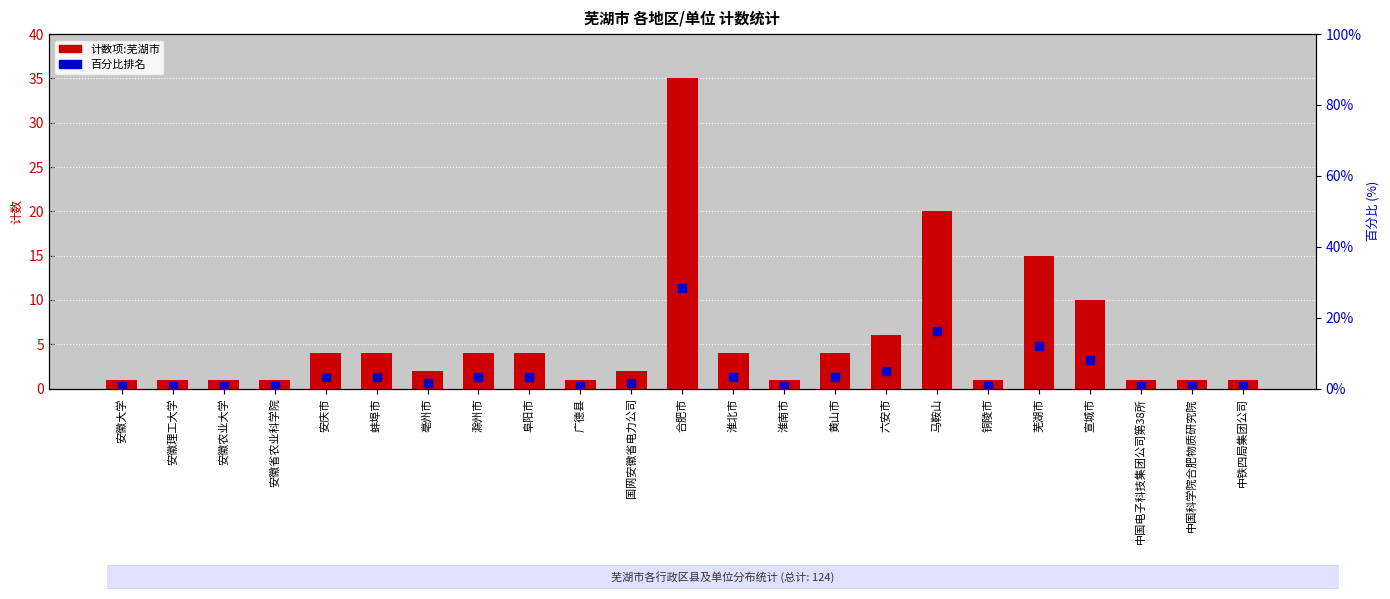

At which category is the sum across all series the highest?

合肥市